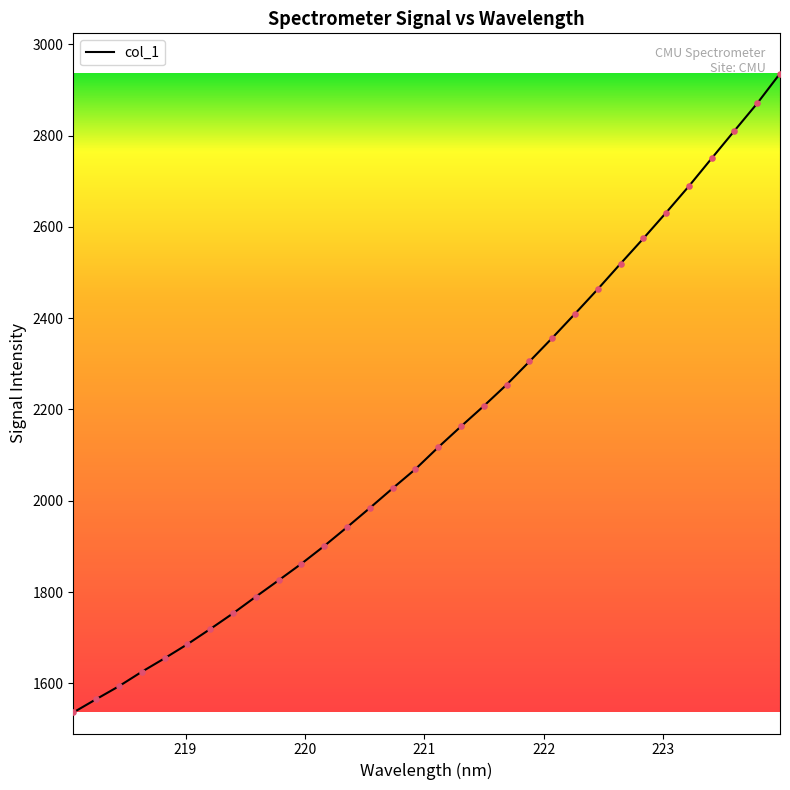

What is the minimum value shown in the chart?

1536.1